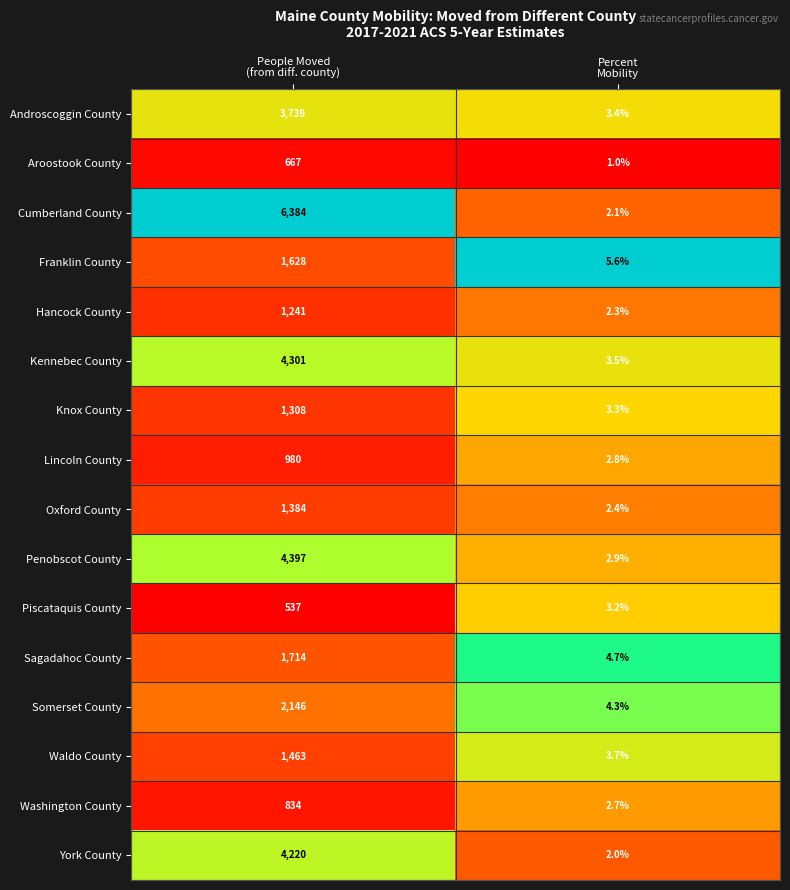

Which series has the widest spread of values?

Cumberland County